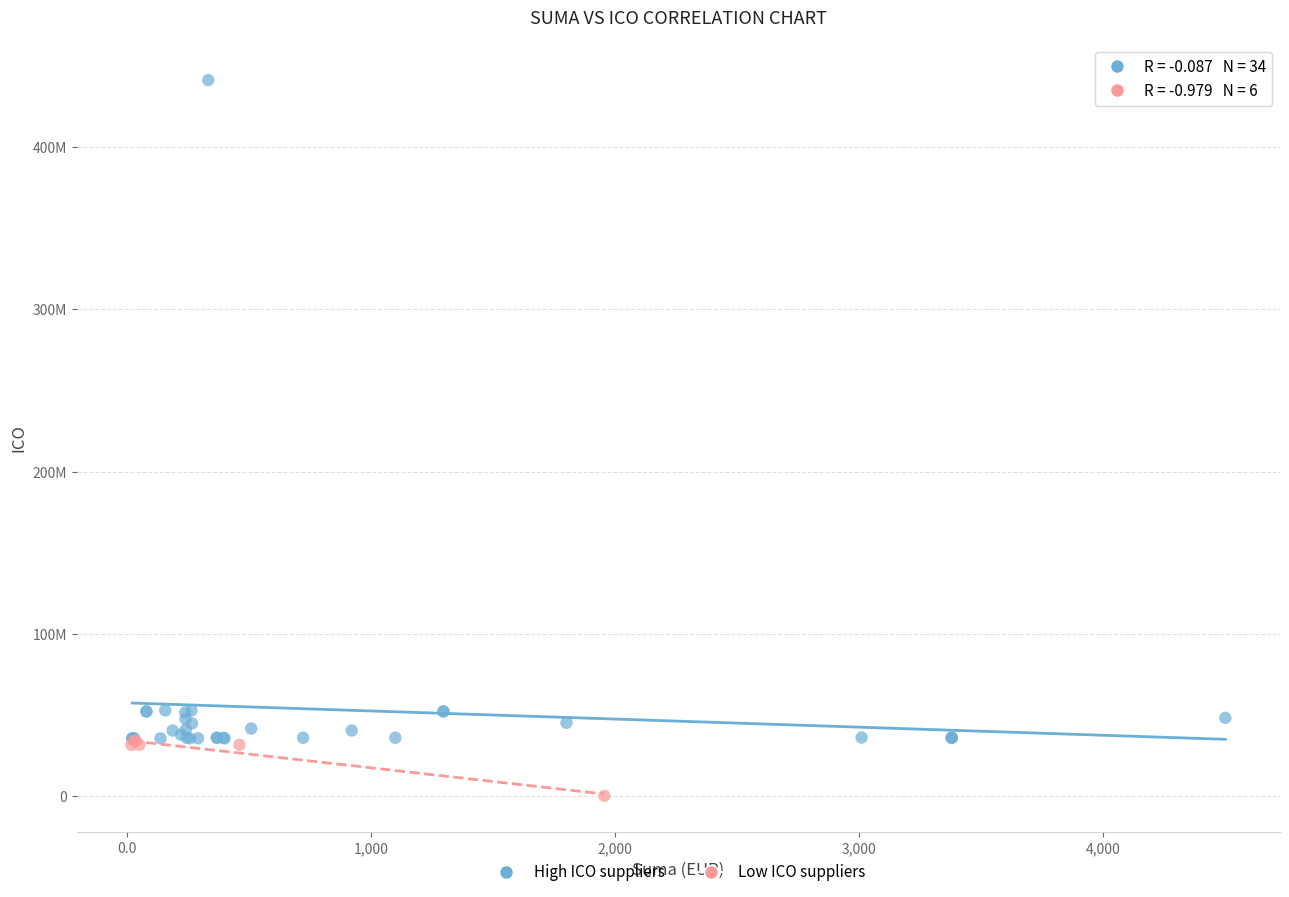

Which series reaches the minimum Y coordinate?

Low ICO suppliers